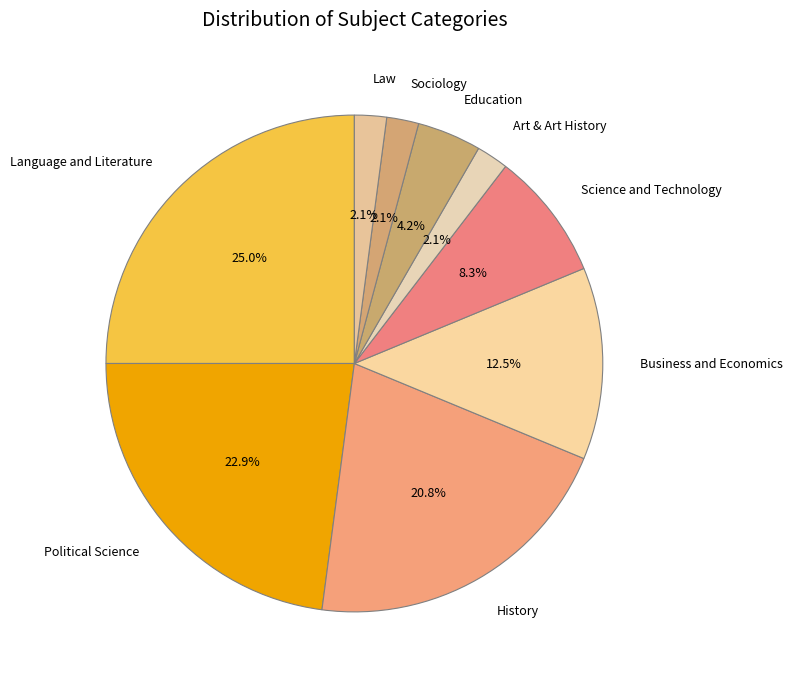

What percentage is NOT represented by Education?

95.8%